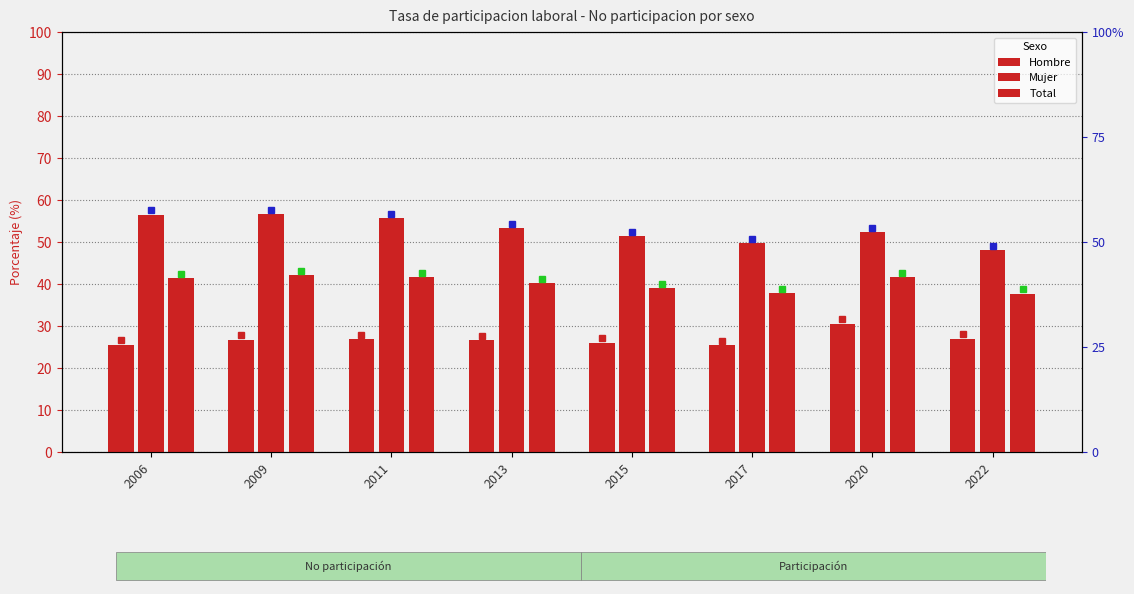

Where is Total nearest to the value 39?

2015